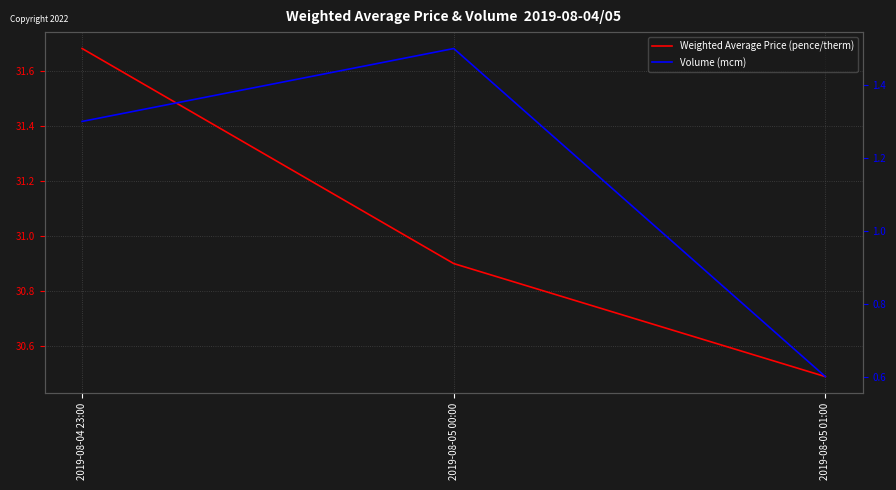

What is the label of the 3rd point from the right?

2019-08-04 23:00